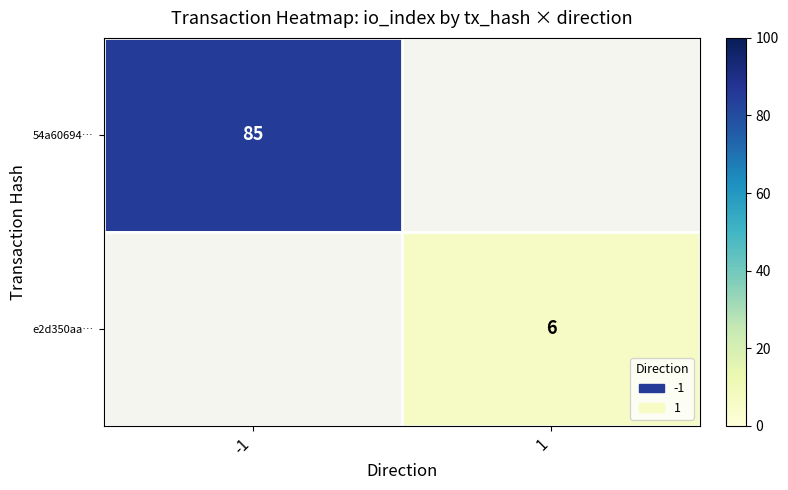

At which label does e2d350aa… reach its minimum?

-1